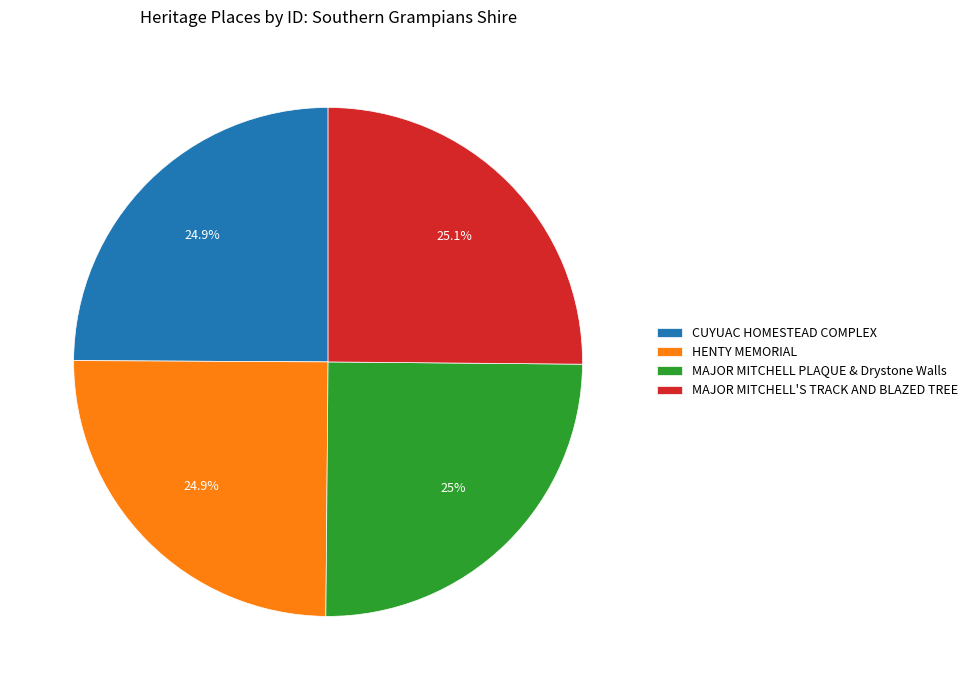

How much of the chart is everything except HENTY MEMORIAL?

75.1%